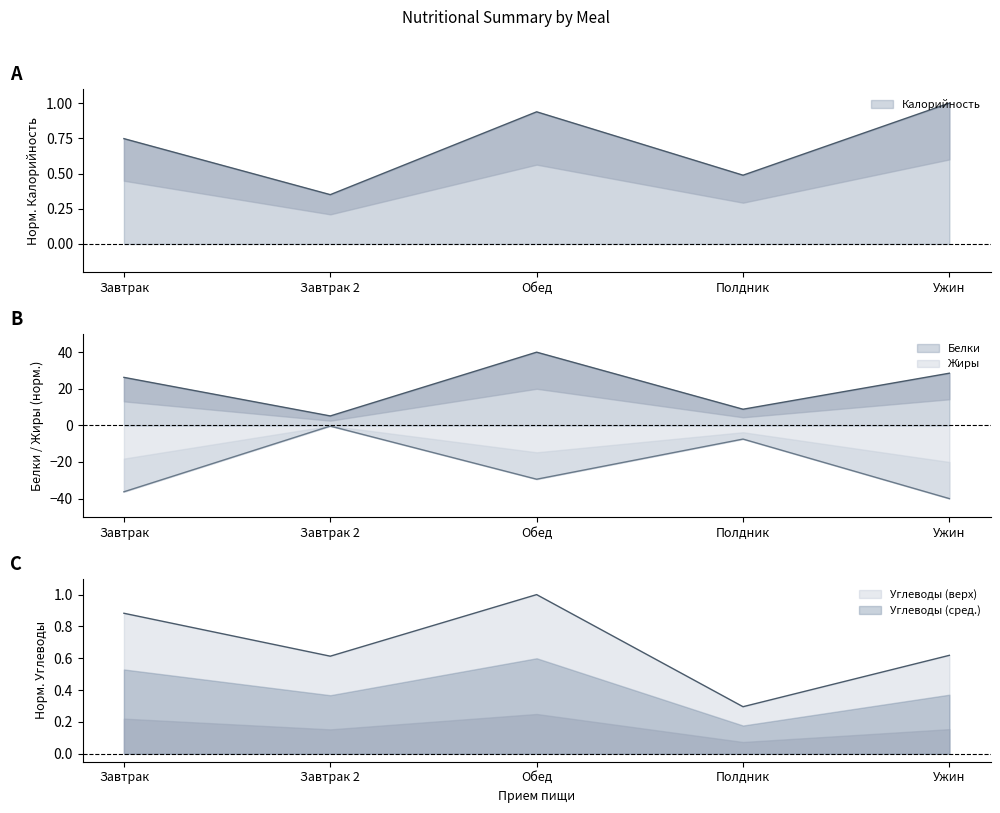

Reading left to right, what are all the values shown in this chart?

Калорийность: Завтрак=0.7	Завтрак 2=0.3	Обед=0.9	Полдник=0.5	Ужин=1.0
Белки: Завтрак=26.2	Завтрак 2=5.2	Обед=40.0	Полдник=8.8	Ужин=28.5
Жиры: Завтрак=-36.3	Завтрак 2=-0.4	Обед=-29.4	Полдник=-7.5	Ужин=-40.0
Углеводы: Завтрак=0.9	Завтрак 2=0.6	Обед=1.0	Полдник=0.3	Ужин=0.6